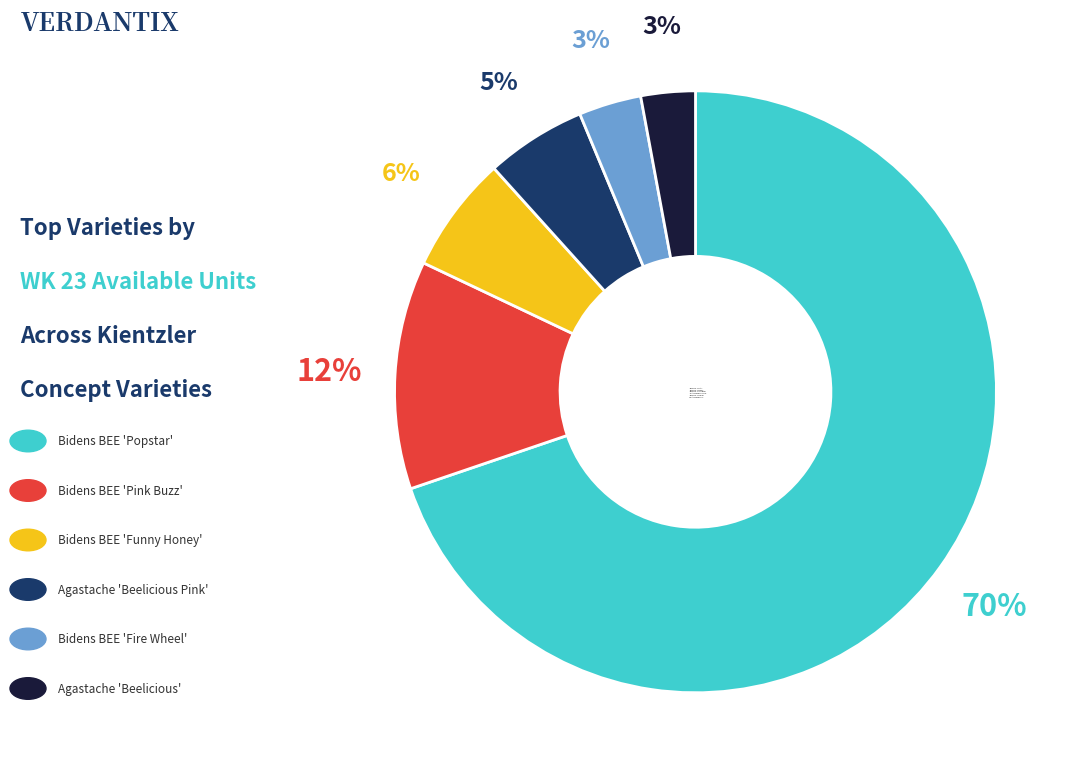

Does any single category account for the majority?

Yes